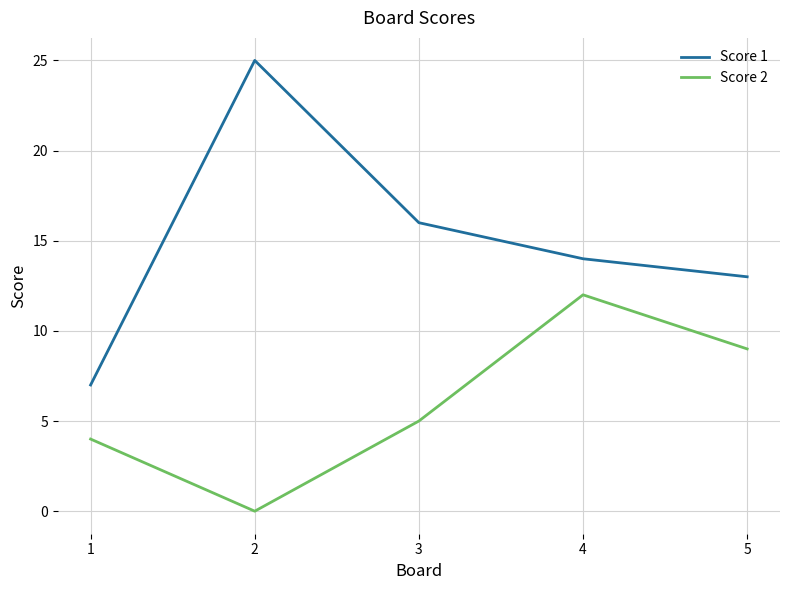

In Score 1, how many points are higher than both neighbors (excluding endpoints)?

1